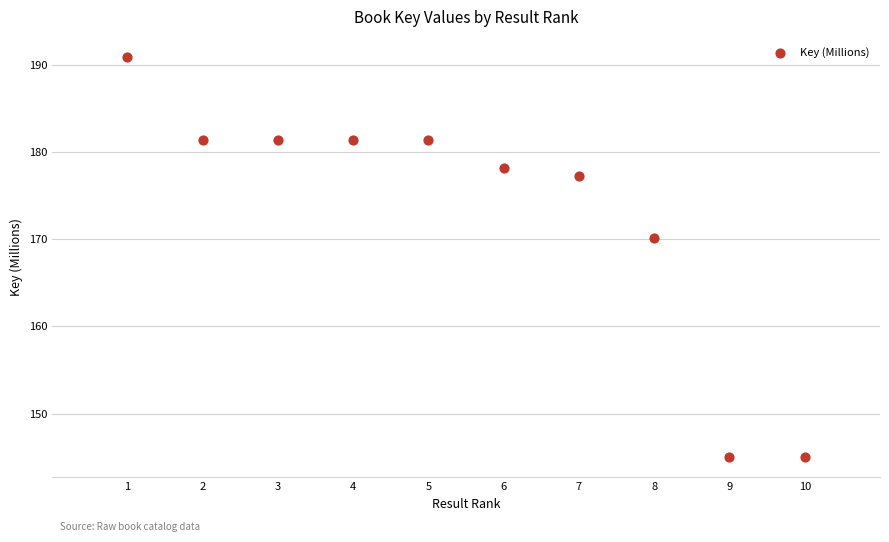

What Y value in the scatter plot is closest to 167?

170.1